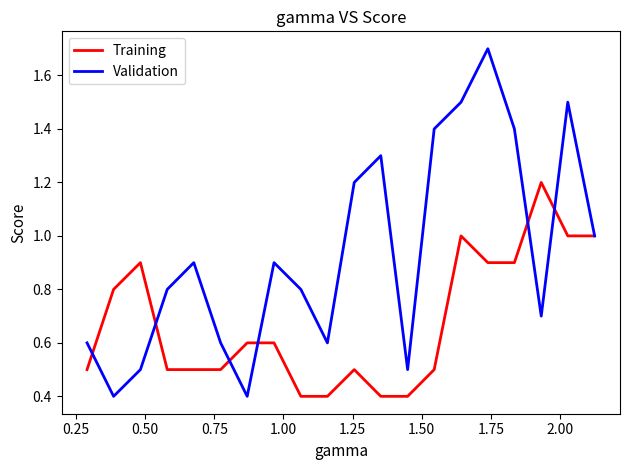

List the series in order of their peak value, lowest first.

Training, Validation